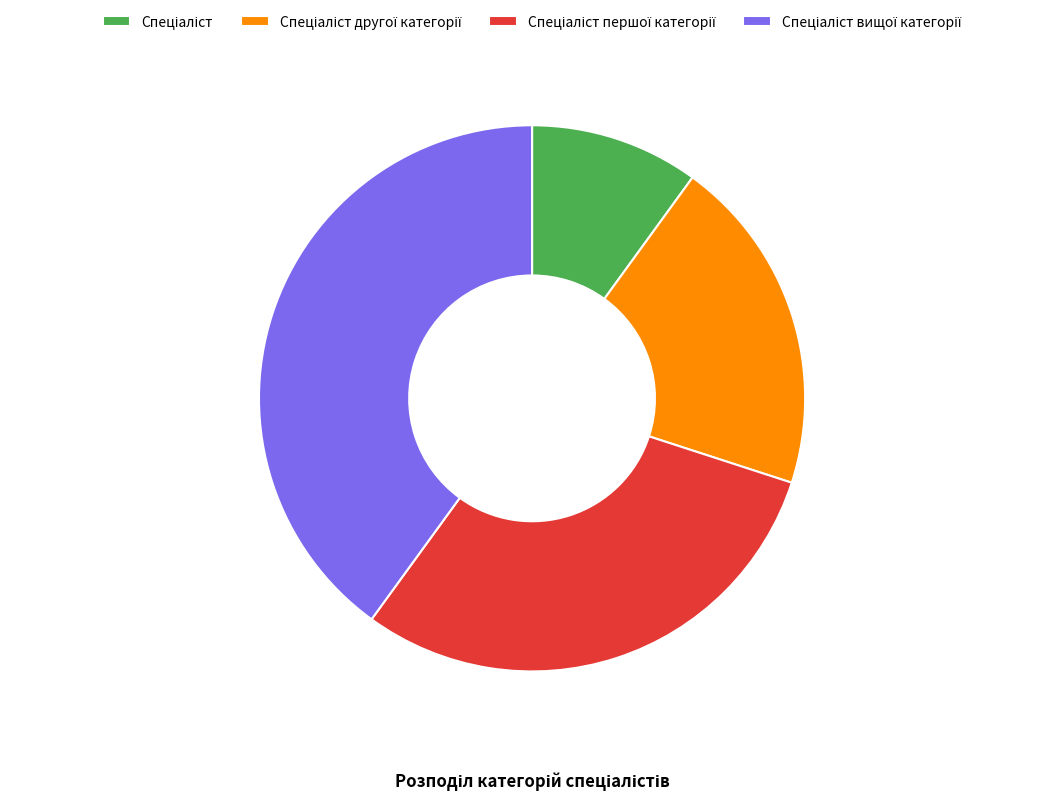

Is there any slice that represents more than half of the pie?

No